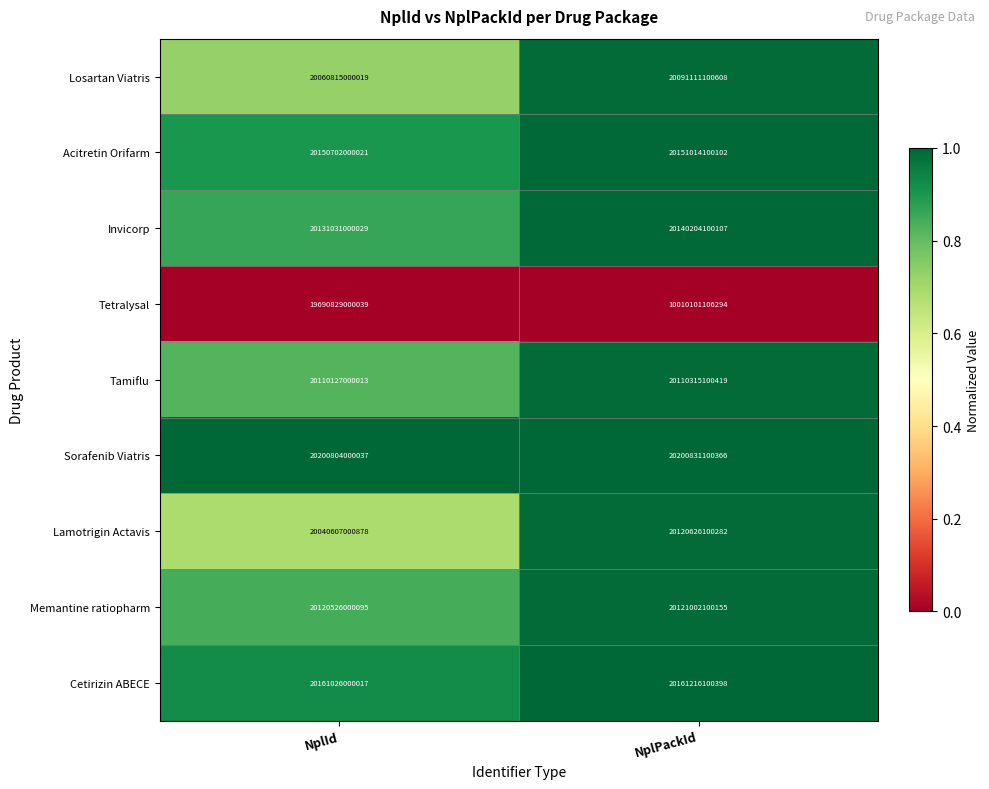

True or false: Invicorp has a value of 6139090534311 at NplPackId.

False